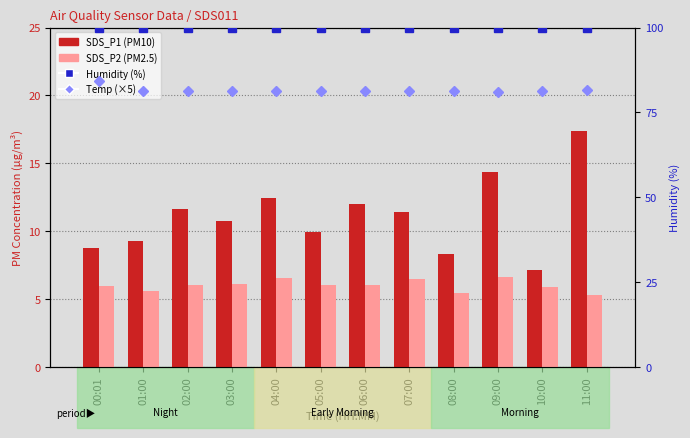

True or false: Humidity (%) has a value of 162.7 at 06:00.

False